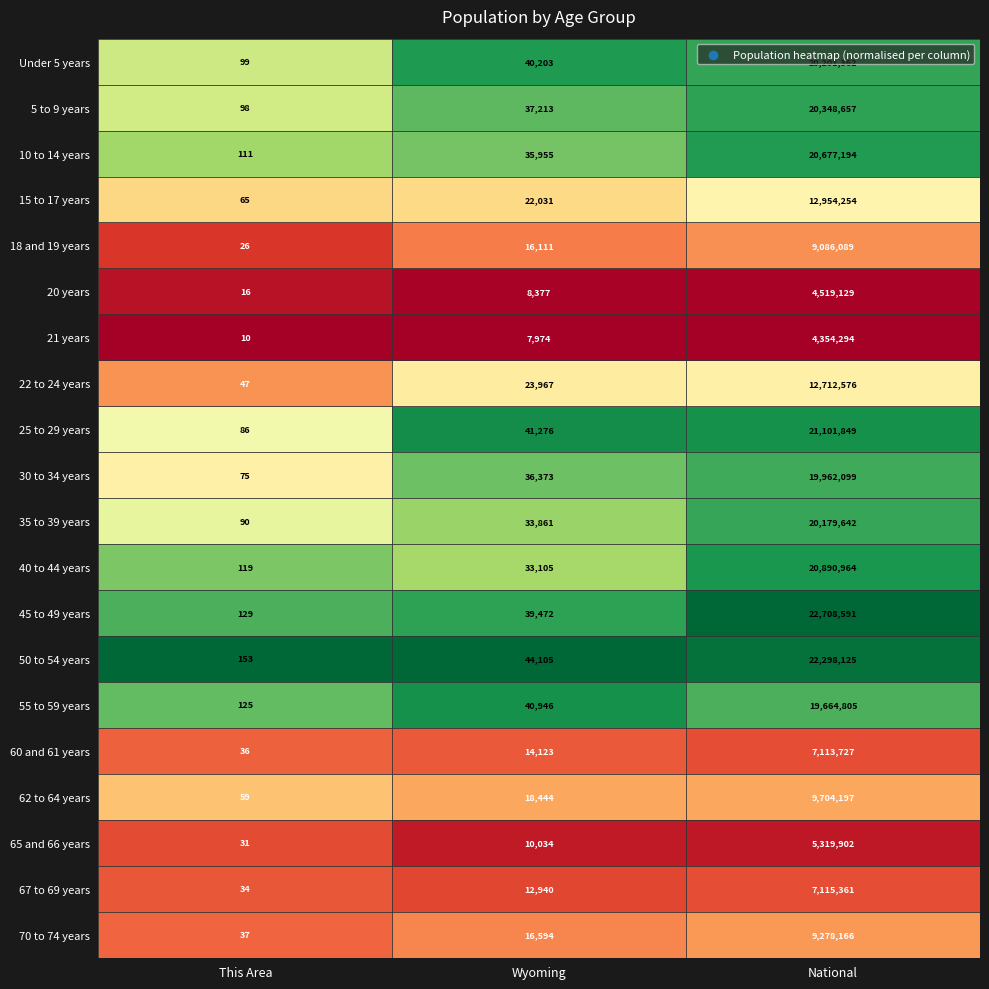

Which label corresponds to the smallest value in the chart?

This Area